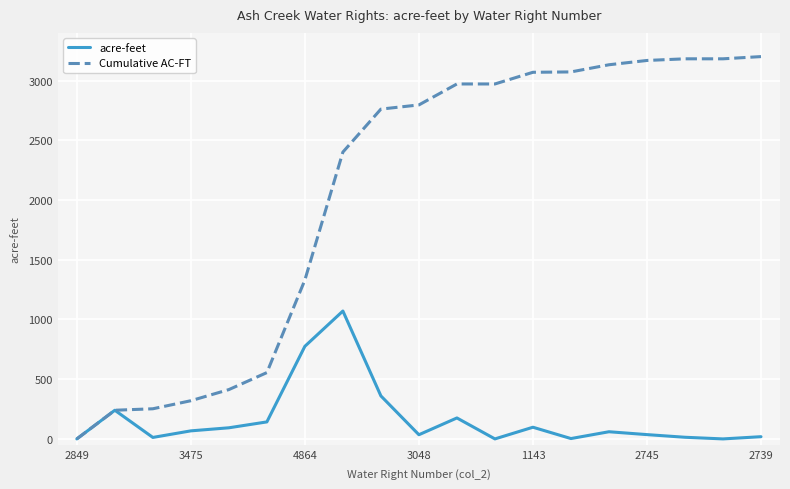

Which series has the largest range (max minus min)?

Cumulative AC-FT